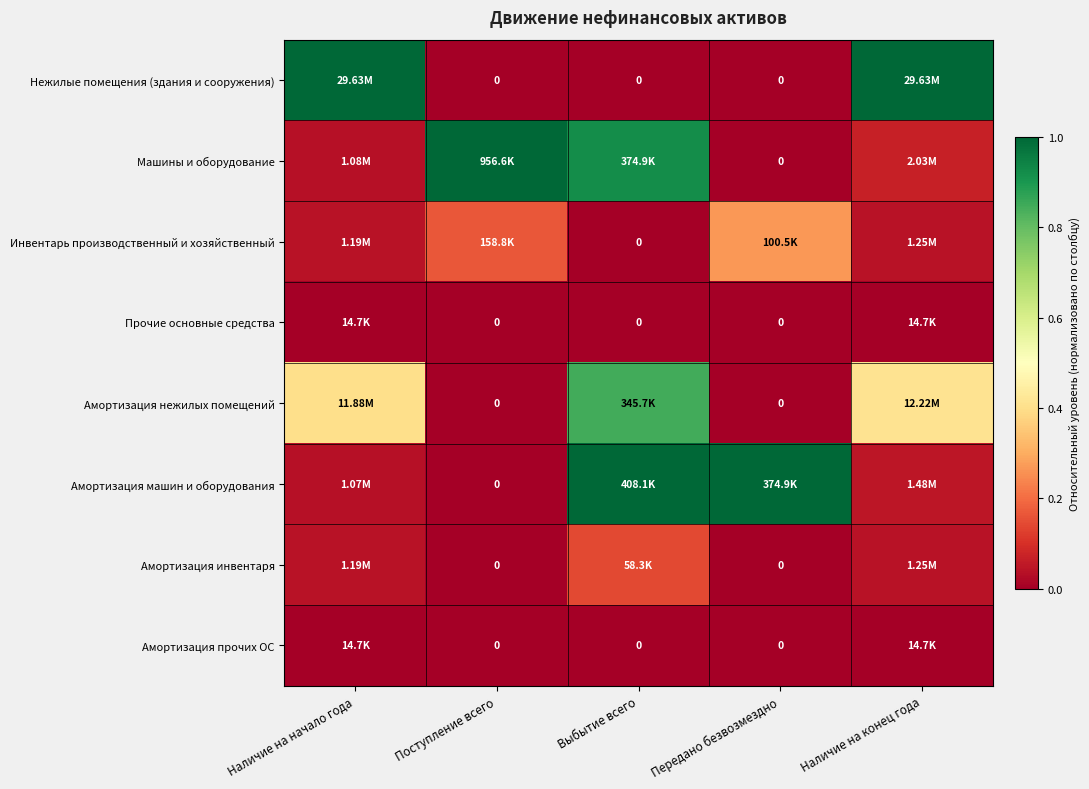

Which category has the lowest value in the Нежилые помещения (здания и сооружения) series?

Поступление всего